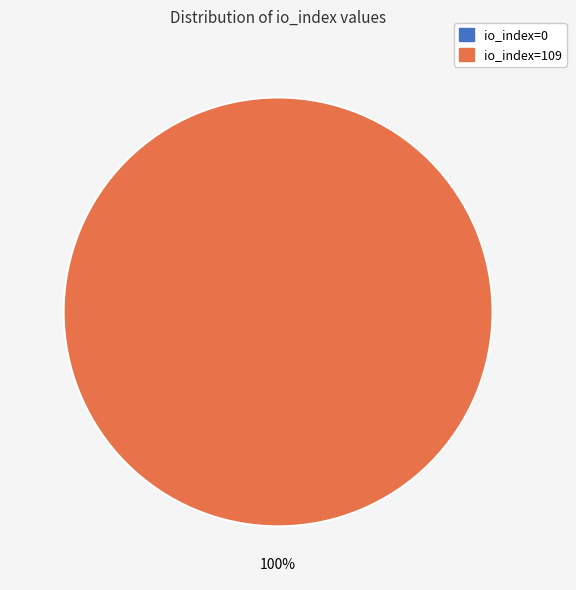

To the nearest percent, what is the difference between the largest and smallest slice percentages?

100%